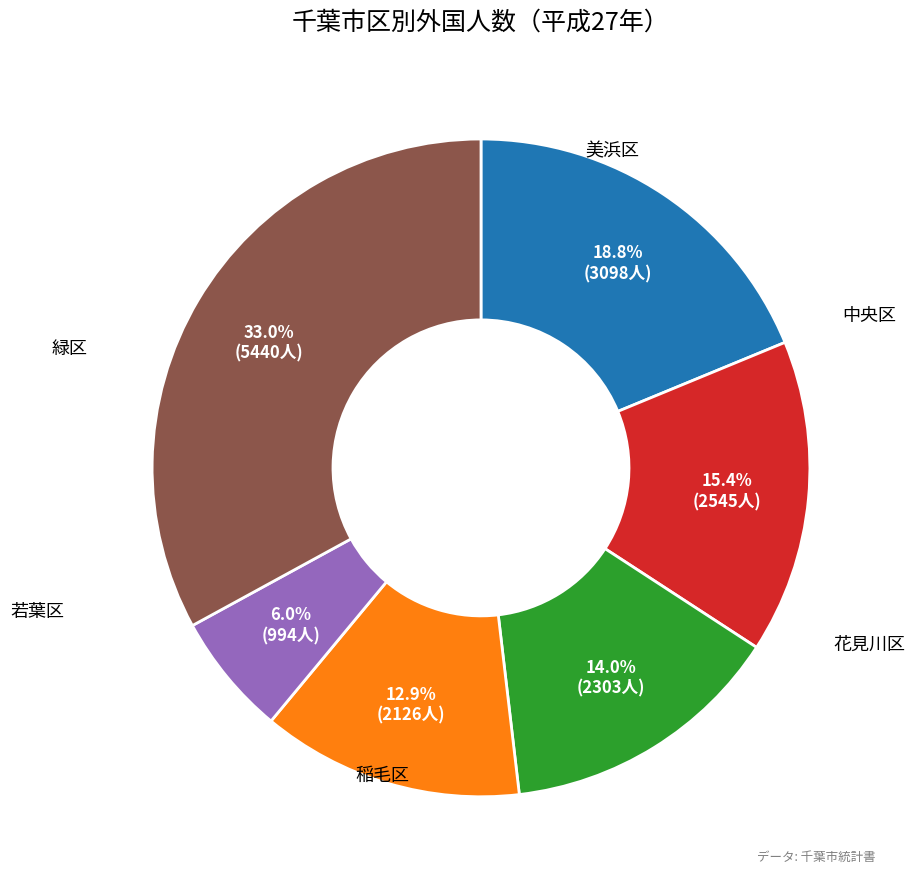

Is 花見川区 the majority of the pie?

No